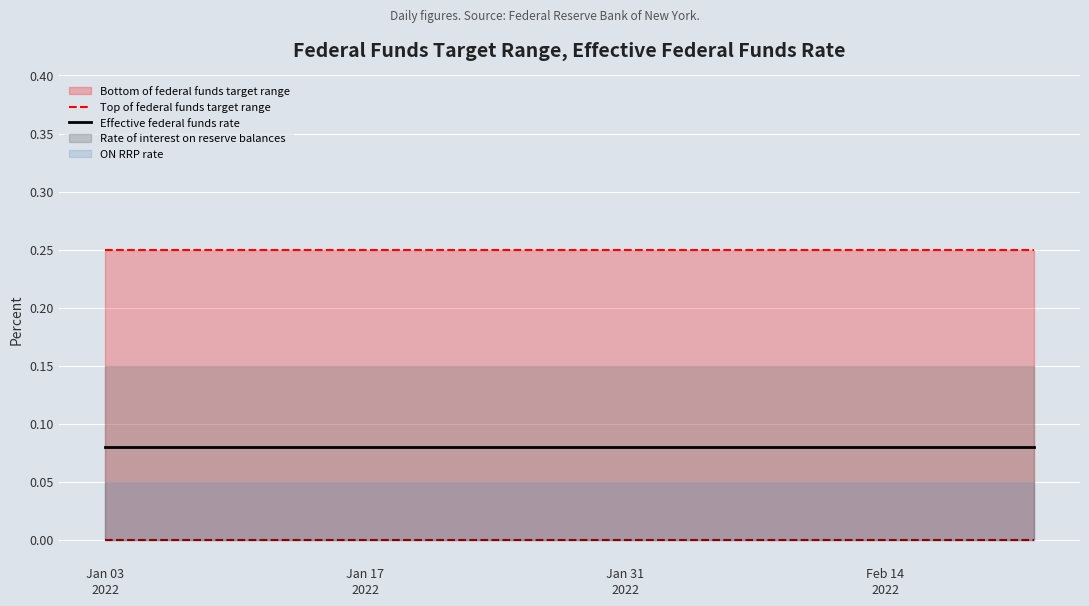

What is the highest value of the Effective federal funds rate series?

0.1